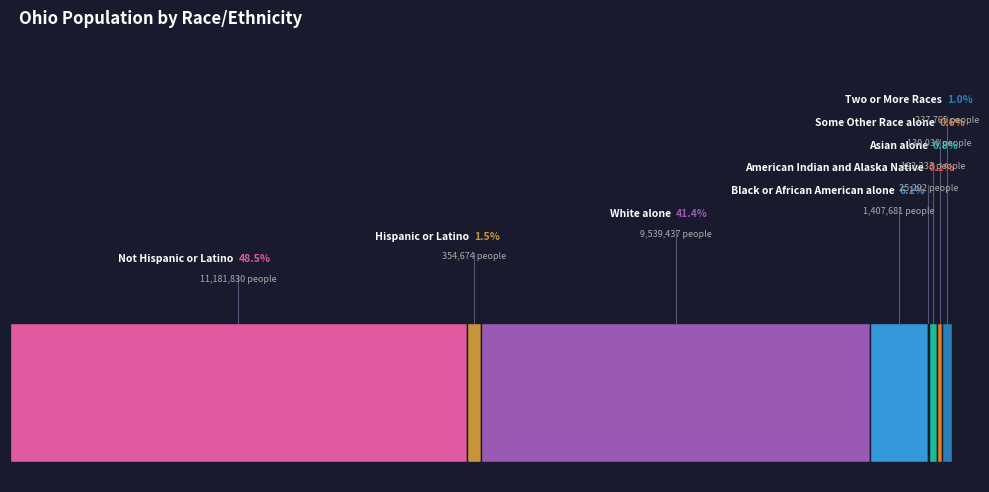

Does Black or African American alone represent more than half of the total?

No